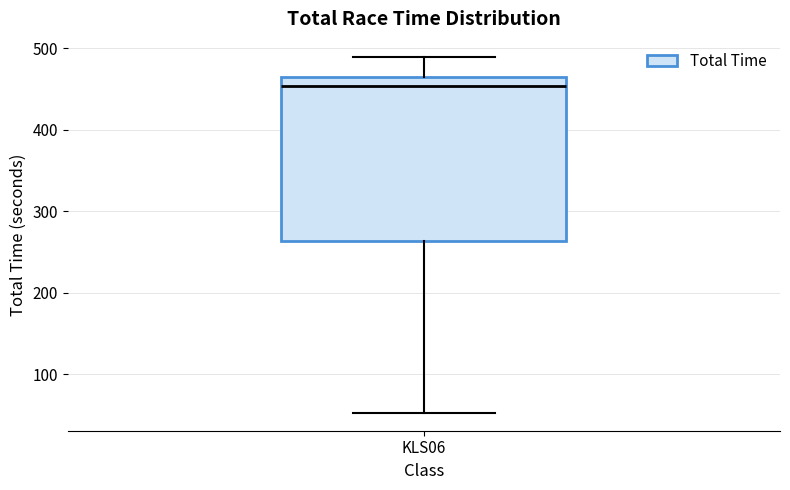

Read this box plot against the y-axis: the position of the median line, the range covered by the box, and the ends of both whiskers. The values are not printed on the chart, so give them approximately, as read against the axis.

median 450, box 260 to 460, whiskers 50 to 490